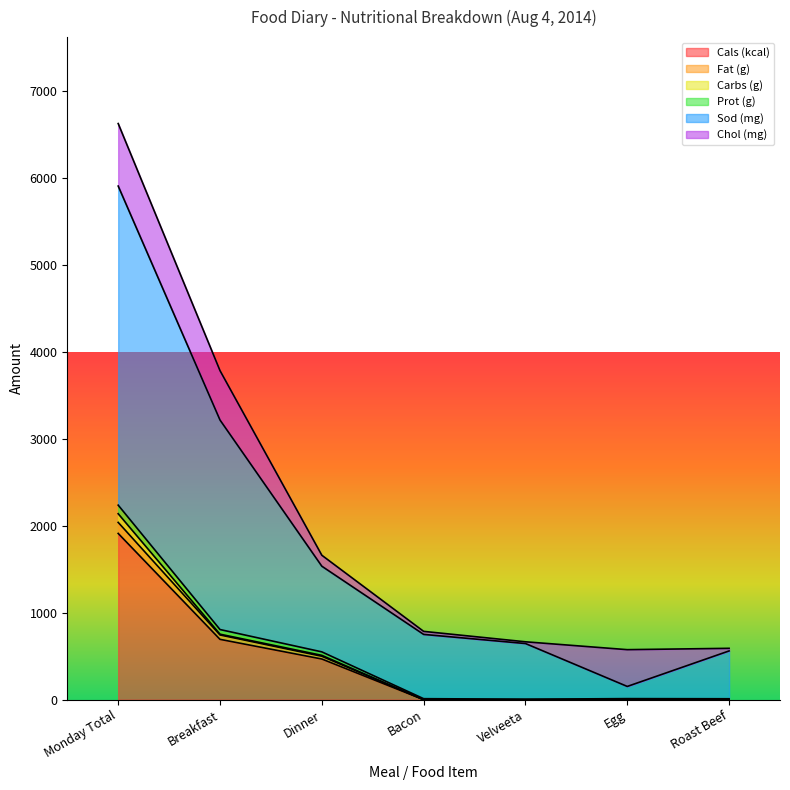

What is the value of the Sod (mg) point at the 6th from the left?

152.6